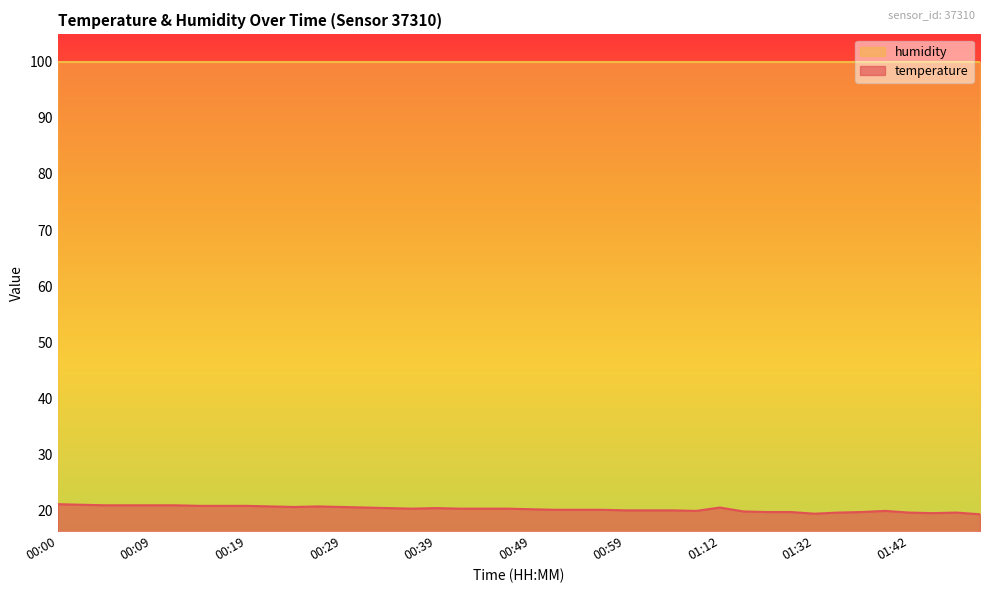

How many data points are less than 20?

12